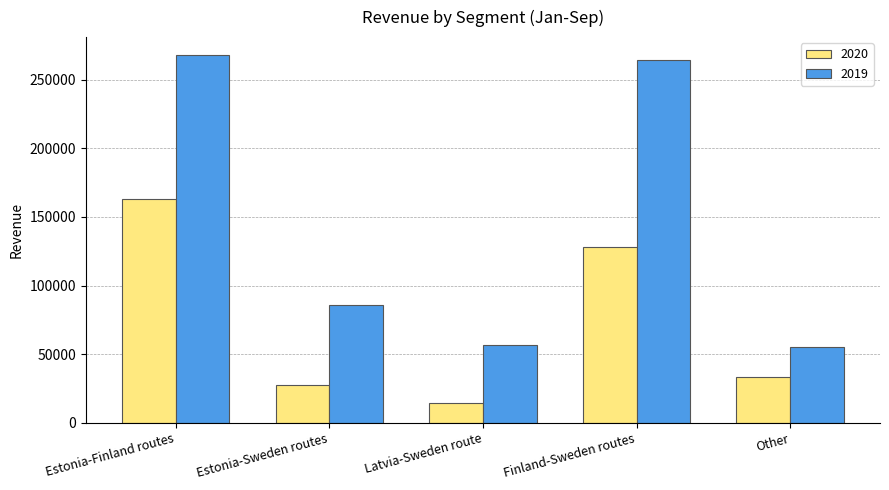

Reading left to right, transcribe all the data shown in this chart.

2020: Estonia-Finland routes=163037	Estonia-Sweden routes=27368	Latvia-Sweden route=14162	Finland-Sweden routes=127735	Other=33712
2019: Estonia-Finland routes=267526	Estonia-Sweden routes=85855	Latvia-Sweden route=56401	Finland-Sweden routes=263932	Other=55255